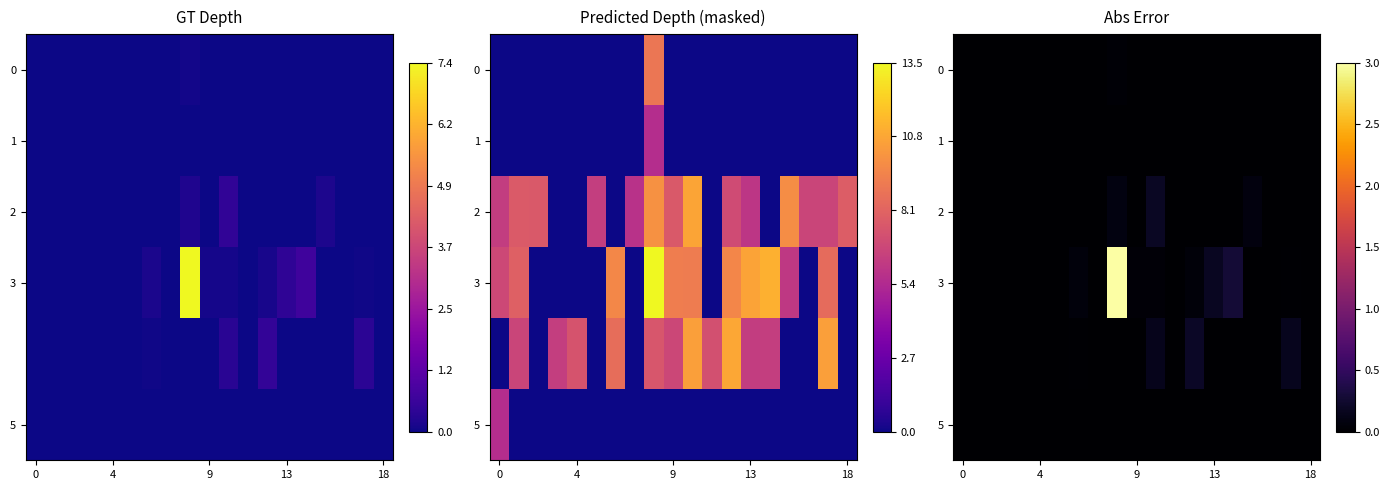

How many values in the 3 series exceed 0?

11